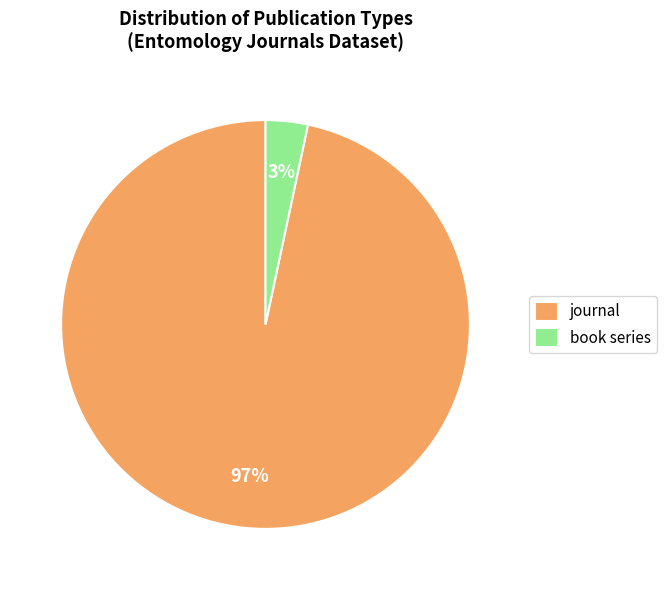

To the nearest percent, what percentage of the pie is book series?

3%